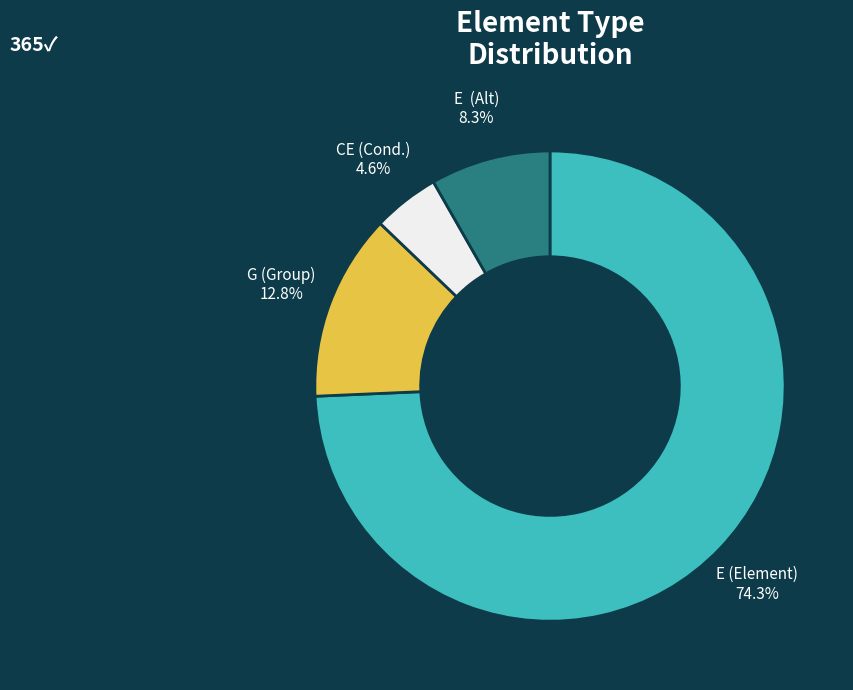

Does any single category account for the majority?

Yes